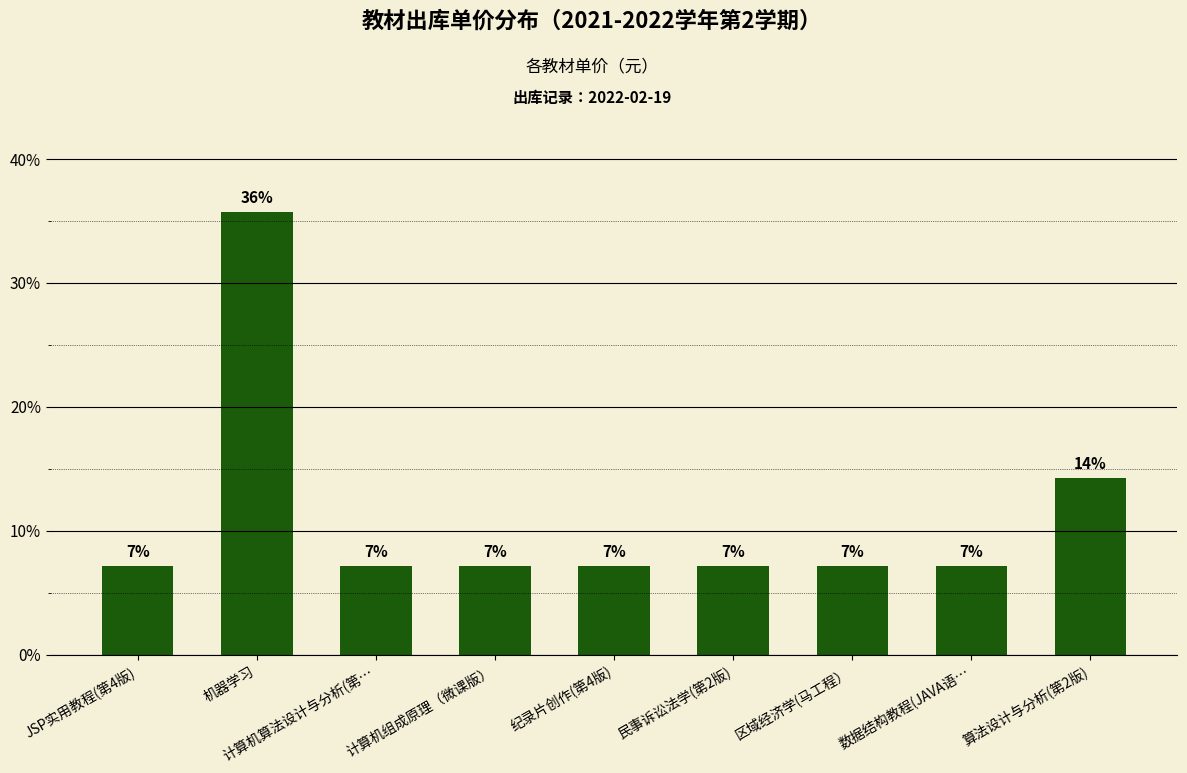

The value at 区域经济学(马工程） is 1.8. True or false?

False